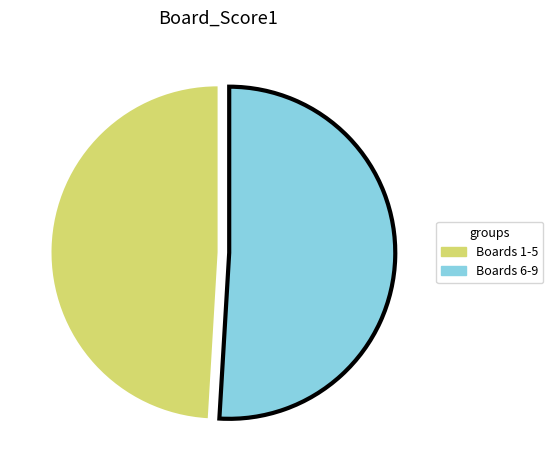

How many segments does this pie chart have?

2